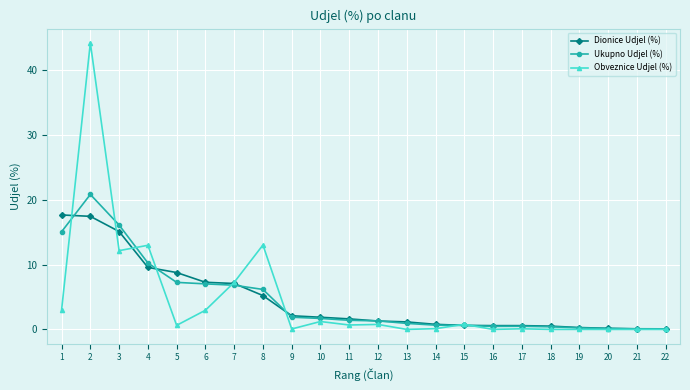

Which series has the largest range (max minus min)?

Obveznice Udjel (%)